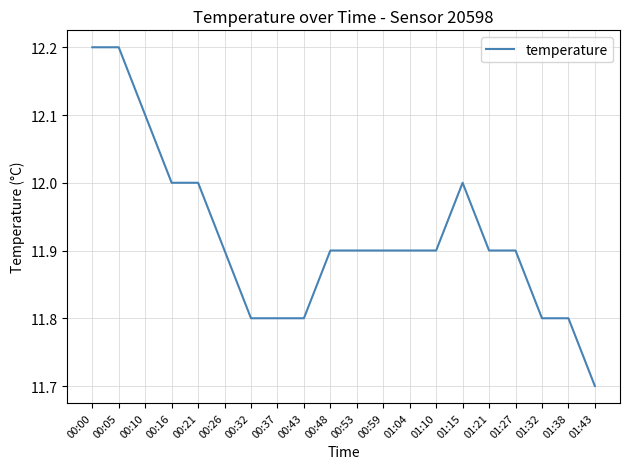

What is the minimum value shown in the chart?

11.7